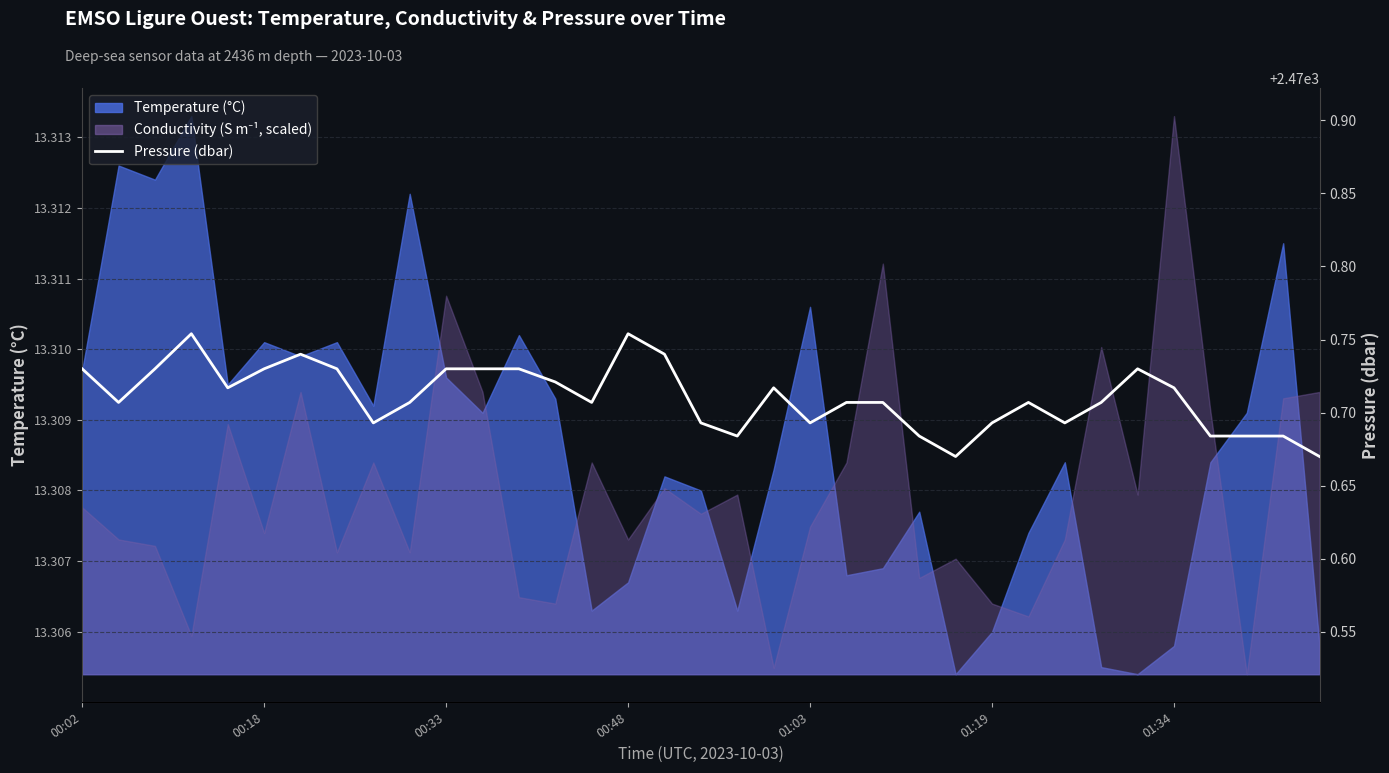

Is it true that the value at 00:48 is 1712.1?

False